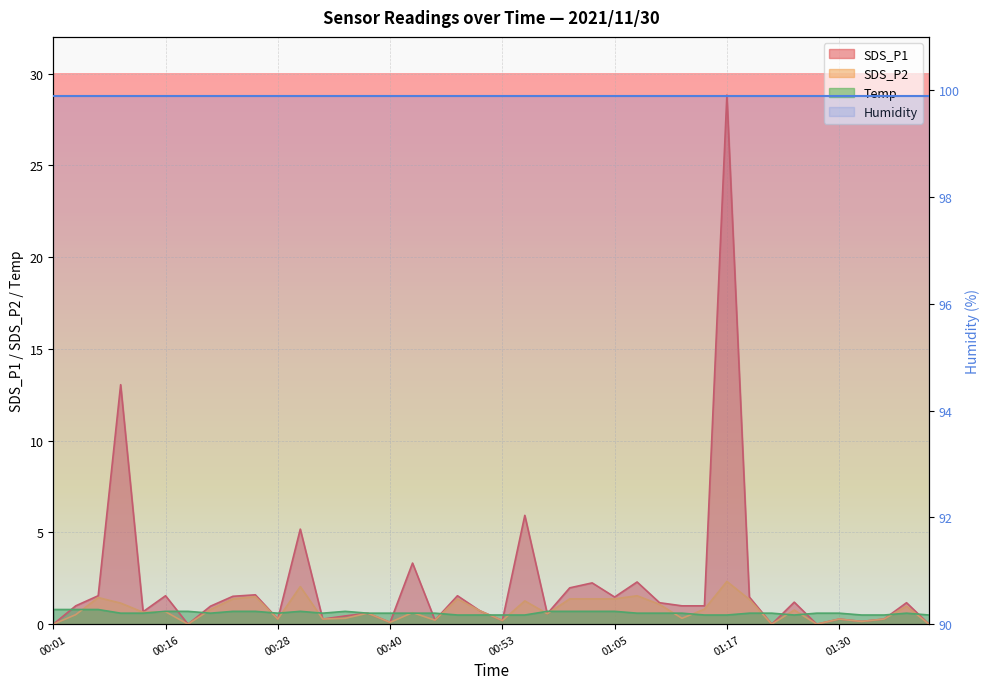

True or false: Temp has a value of 1.2 at 00:16.

False